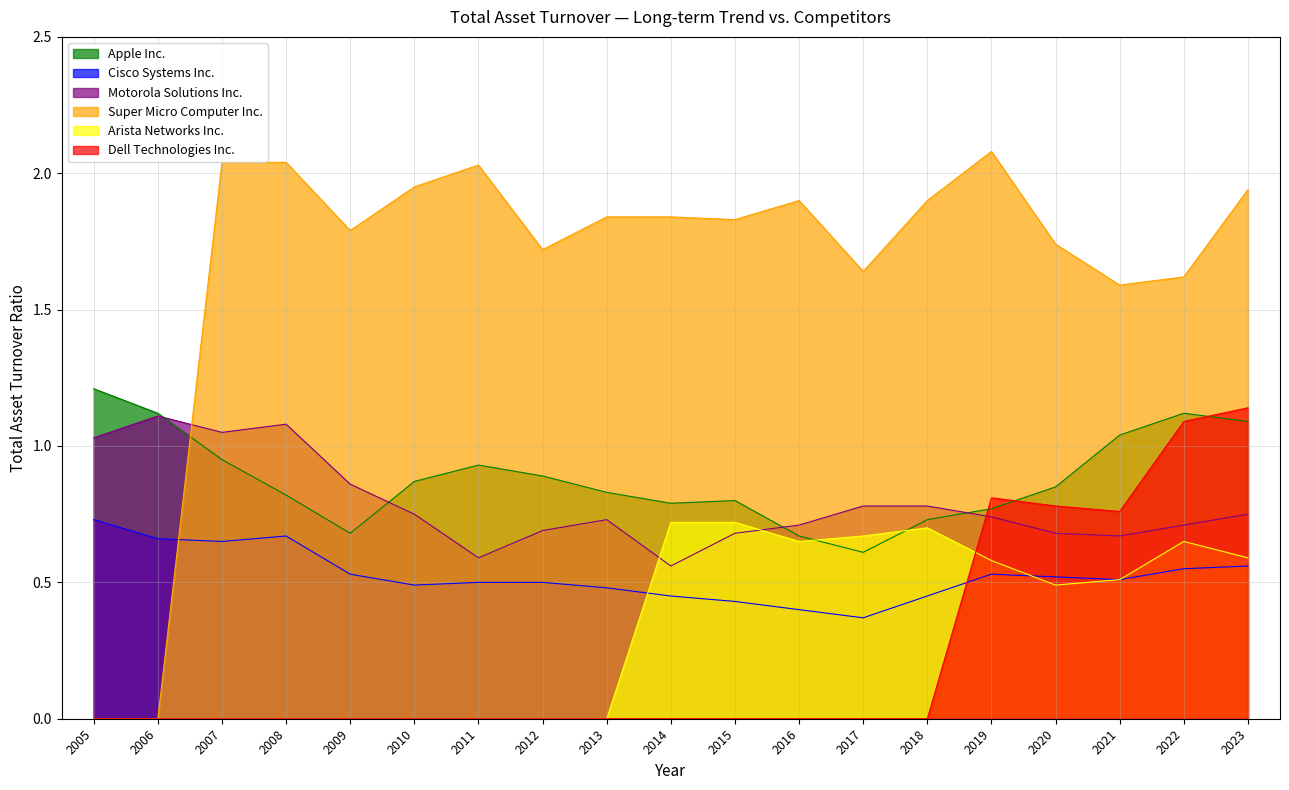

Reading left to right, what are all the values shown in this chart?

Apple Inc.: 1.2	1.1	0.9	0.8	0.7	0.9	0.9	0.9	0.8	0.8	0.8	0.7	0.6	0.7	0.8	0.8	1.0	1.1	1.1
Cisco Systems Inc.: 0.7	0.7	0.7	0.7	0.5	0.5	0.5	0.5	0.5	0.5	0.4	0.4	0.4	0.5	0.5	0.5	0.5	0.6	0.6
Motorola Solutions Inc.: 1.0	1.1	1.1	1.1	0.9	0.8	0.6	0.7	0.7	0.6	0.7	0.7	0.8	0.8	0.7	0.7	0.7	0.7	0.8
Super Micro Computer Inc.: 0.0	0.0	2.0	2.0	1.8	1.9	2.0	1.7	1.8	1.8	1.8	1.9	1.6	1.9	2.1	1.7	1.6	1.6	1.9
Arista Networks Inc.: 0.0	0.0	0.0	0.0	0.0	0.0	0.0	0.0	0.0	0.7	0.7	0.7	0.7	0.7	0.6	0.5	0.5	0.7	0.6
Dell Technologies Inc.: 0.0	0.0	0.0	0.0	0.0	0.0	0.0	0.0	0.0	0.0	0.0	0.0	0.0	0.0	0.8	0.8	0.8	1.1	1.1